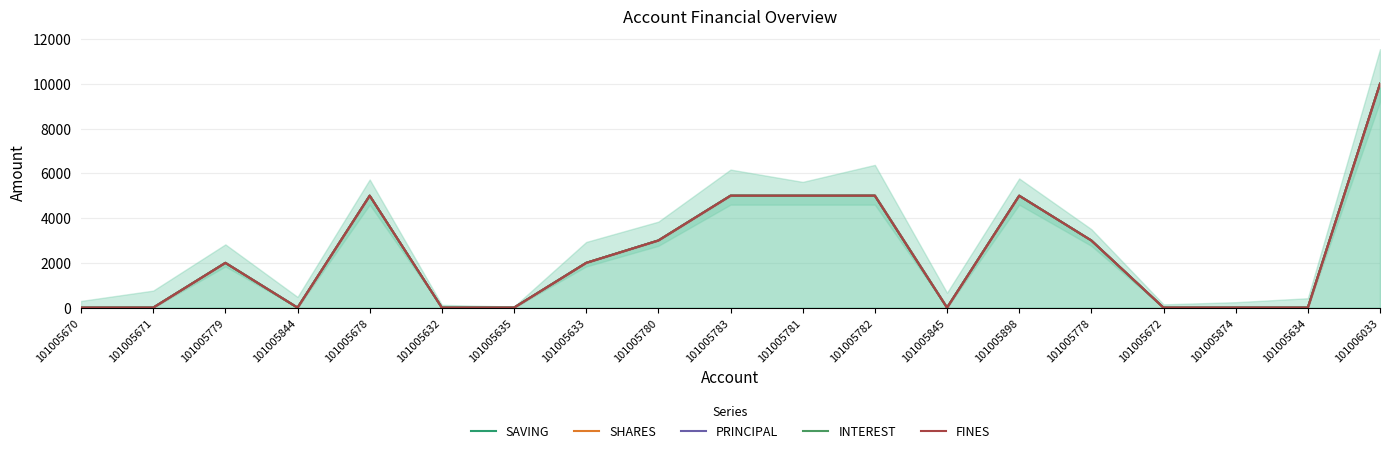

Reading left to right, what are all the values shown in this chart?

SAVING: 0	0	2000	0	5000	0	0	2000	3000	5000	5000	5000	0	5000	3000	0	0	0	10000
SHARES: 0	0	2000	0	5000	0	0	2000	3000	5000	5000	5000	0	5000	3000	0	0	0	10001
PRINCIPAL: 0	0	2000	0	5000	0	0	2000	3000	5000	5000	5000	0	5000	3000	0	0	0	10001
INTEREST: 0	0	2000	0	5000	0	0	2000	3000	5000	5000	5000	0	5000	3000	0	0	0	10001
FINES: 0	0	2000	0	5000	0	0	2000	3000	5000	5000	5000	0	5000	3000	0	0	0	10001